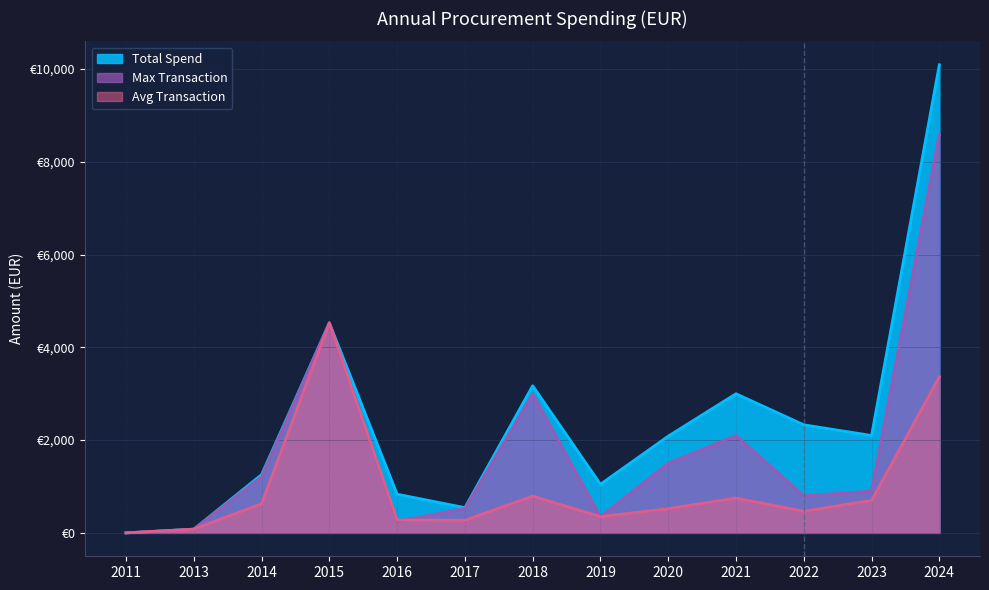

Count the number of data series in this chart.

3